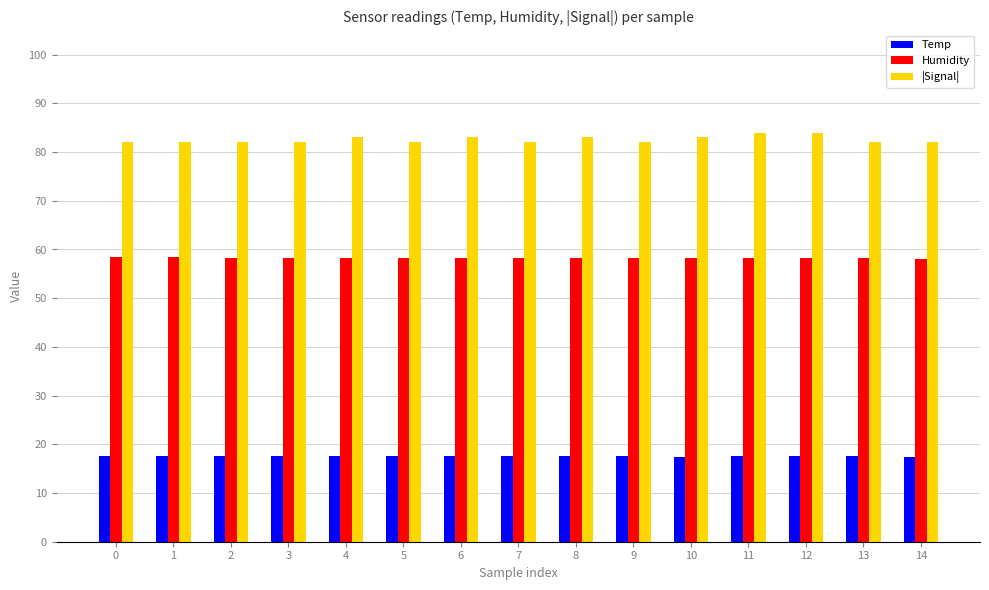

Which series has the widest spread of values?

|Signal|